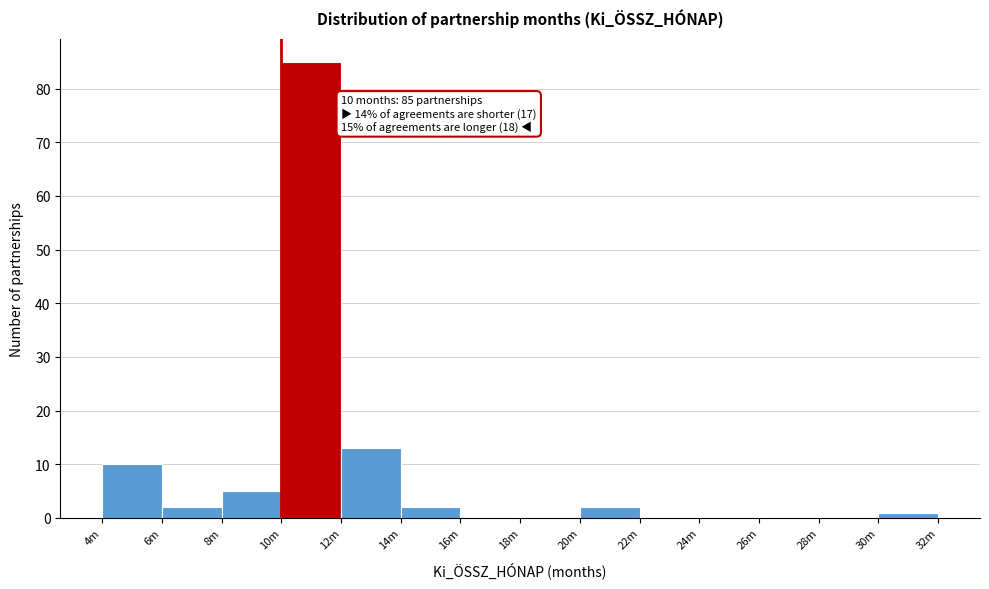

Reading left to right, list all the values displayed in this chart.

4m=10	6m=2	8m=5	10m=85	12m=13	14m=2	16m=0	18m=0	20m=2	22m=0	24m=0	26m=0	28m=0	30m=1